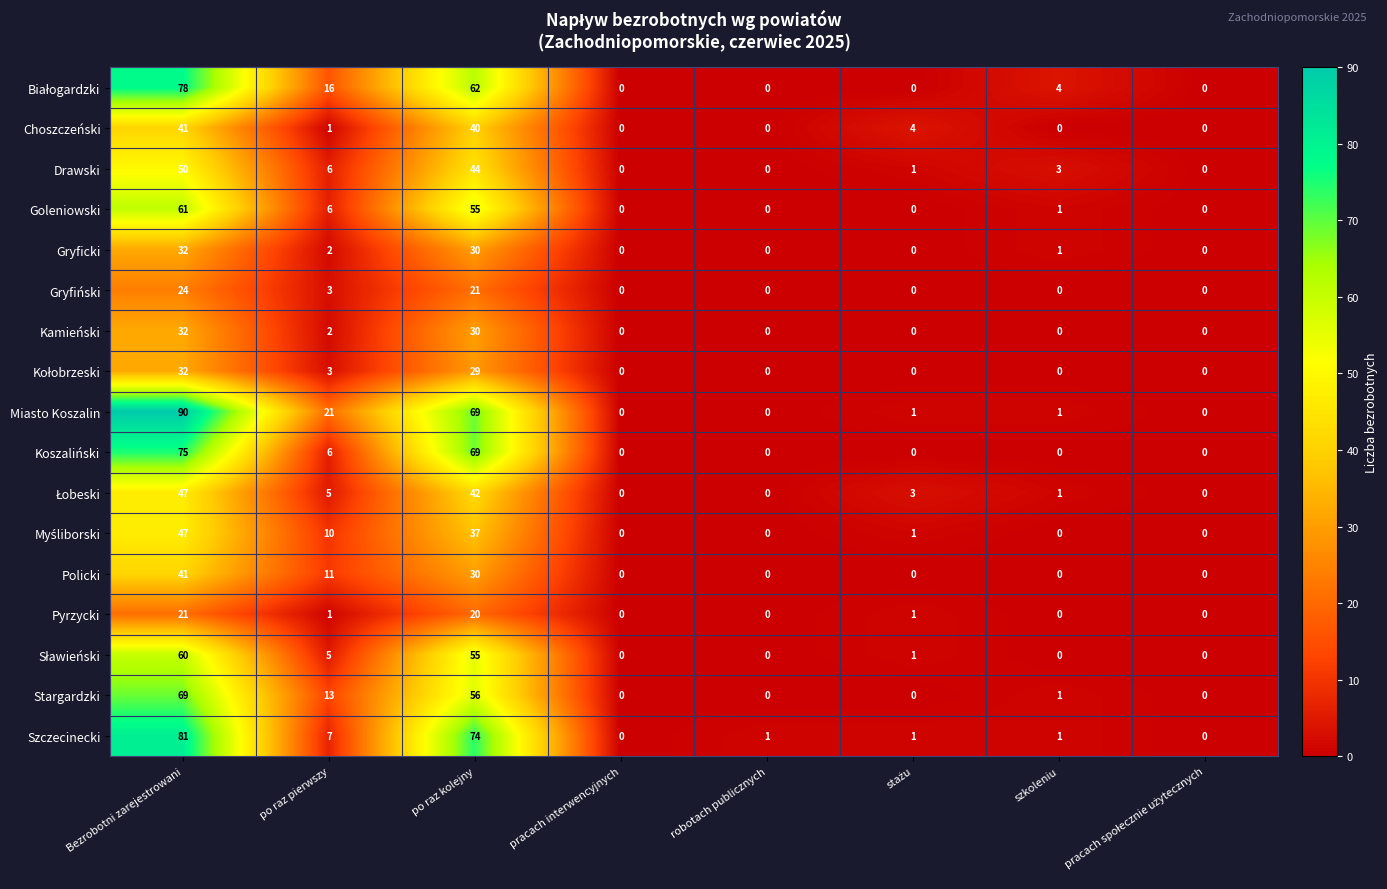

What is the maximum value shown in the chart?

90